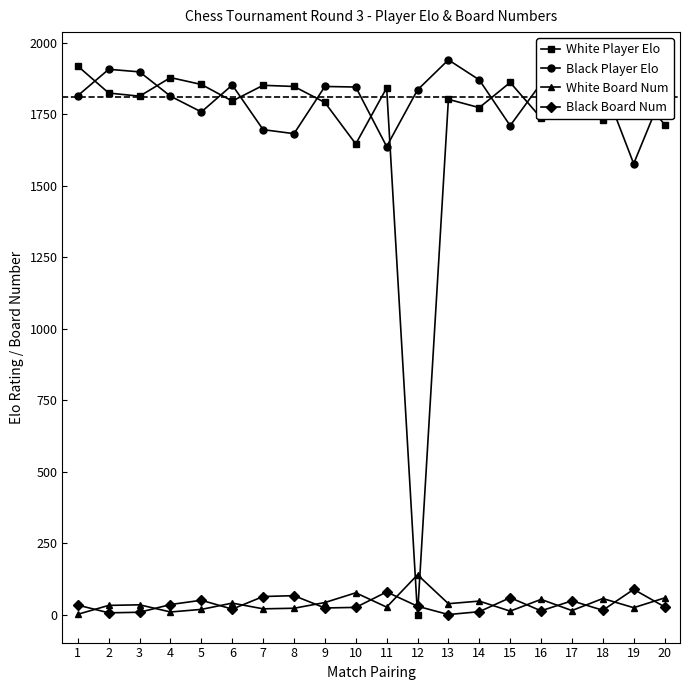

True or false: Black Board Num has more than 0 interior local peaks.

True